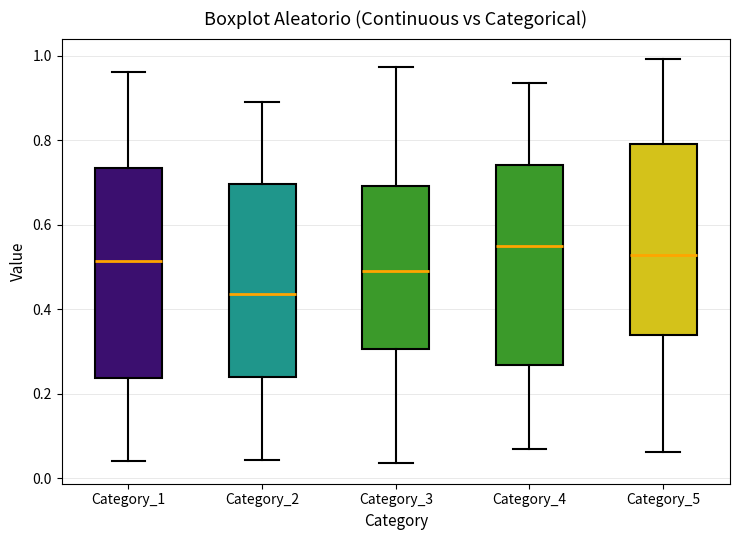

Reading left to right, transcribe this box plot: for each box, give where its median line is, the range the box spans, and where its two whiskers end, as read against the y-axis. The values are not printed on the chart, so give them approximately, as read against the axis.

Category_1: median 0.52, box 0.24 to 0.74, whiskers 0.04 to 0.96
Category_2: median 0.44, box 0.24 to 0.70, whiskers 0.04 to 0.90
Category_3: median 0.50, box 0.30 to 0.70, whiskers 0.04 to 0.98
Category_4: median 0.54, box 0.26 to 0.74, whiskers 0.06 to 0.94
Category_5: median 0.52, box 0.34 to 0.80, whiskers 0.06 to 1.00